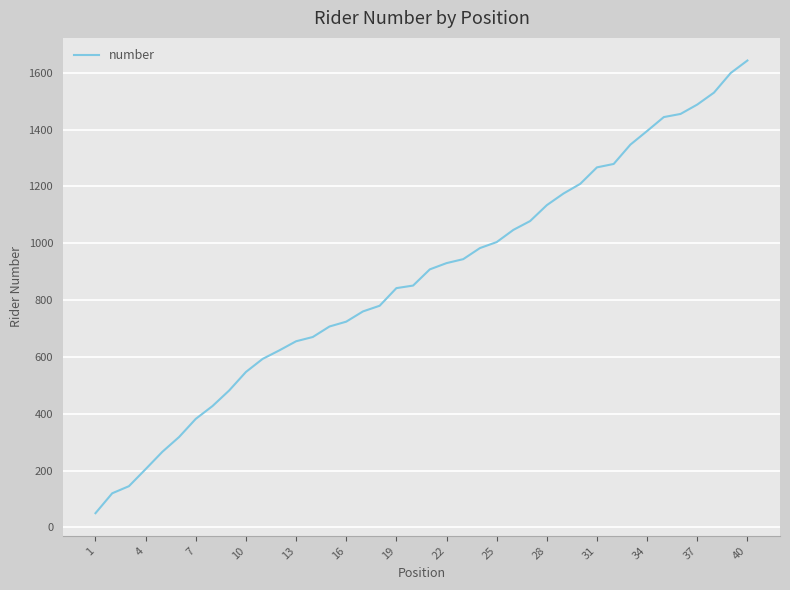

What is the maximum value shown in the chart?

1643